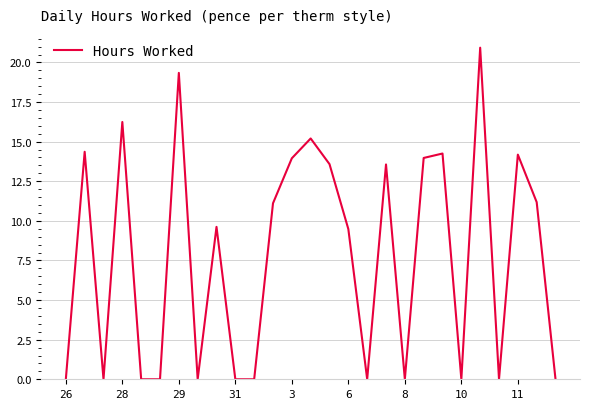

What is the difference between the maximum and minimum values?

20.9